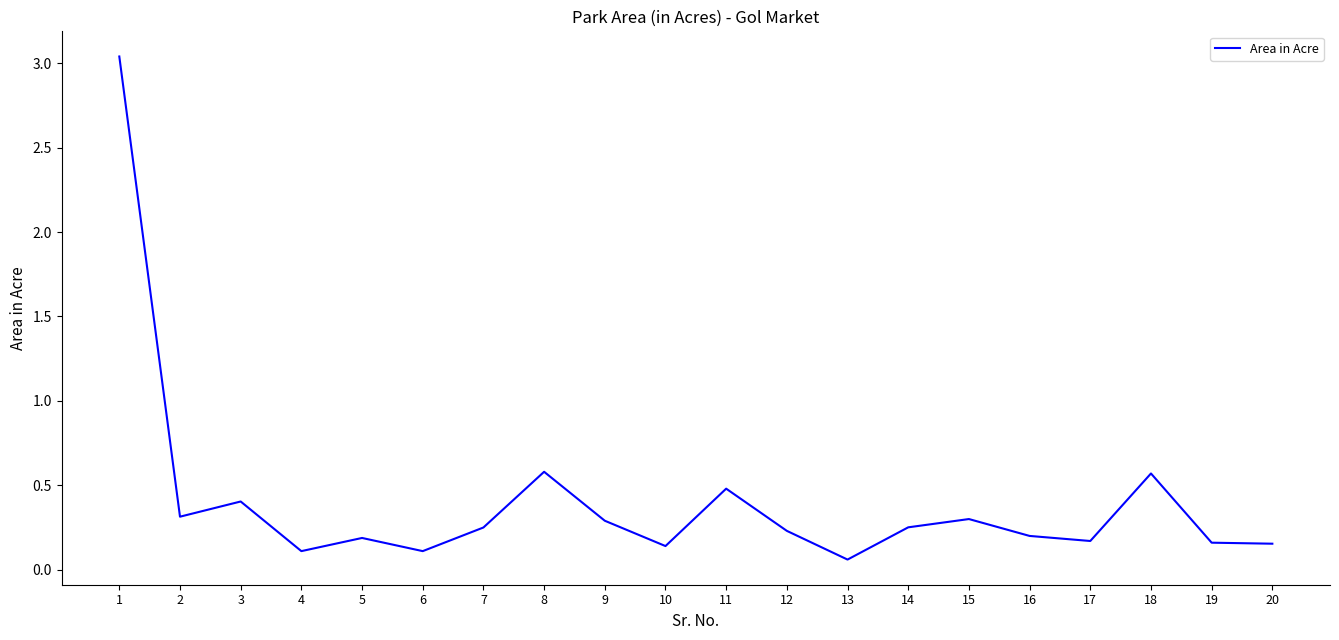

How many lines are shown in the chart?

1